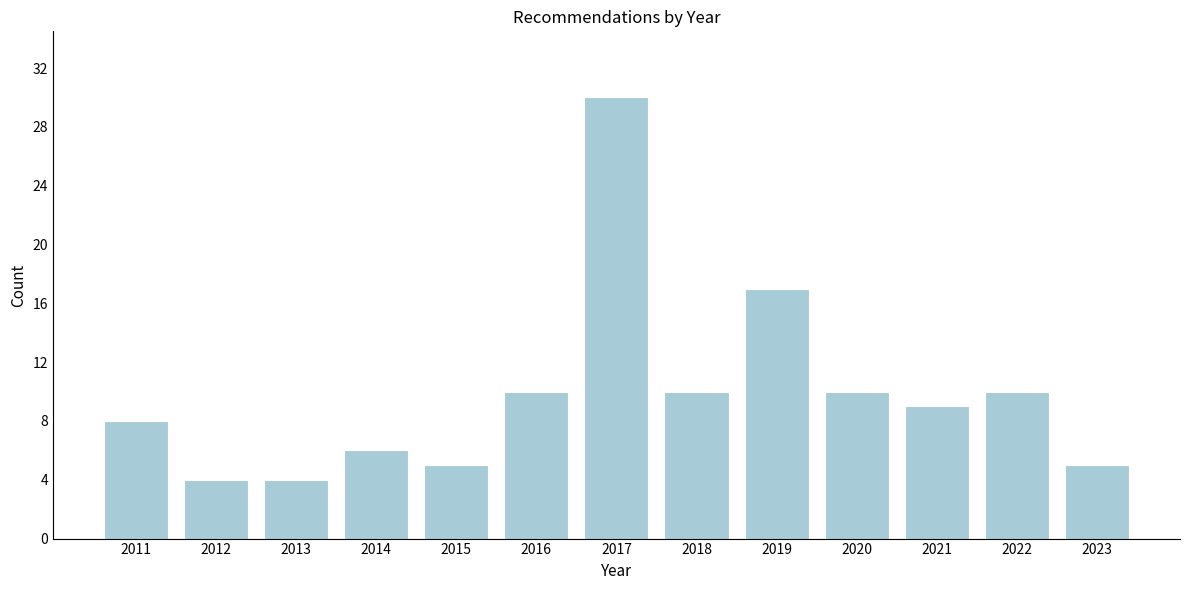

Reading right to left, extract all data points from this chart.

5	10	9	10	17	10	30	10	5	6	4	4	8